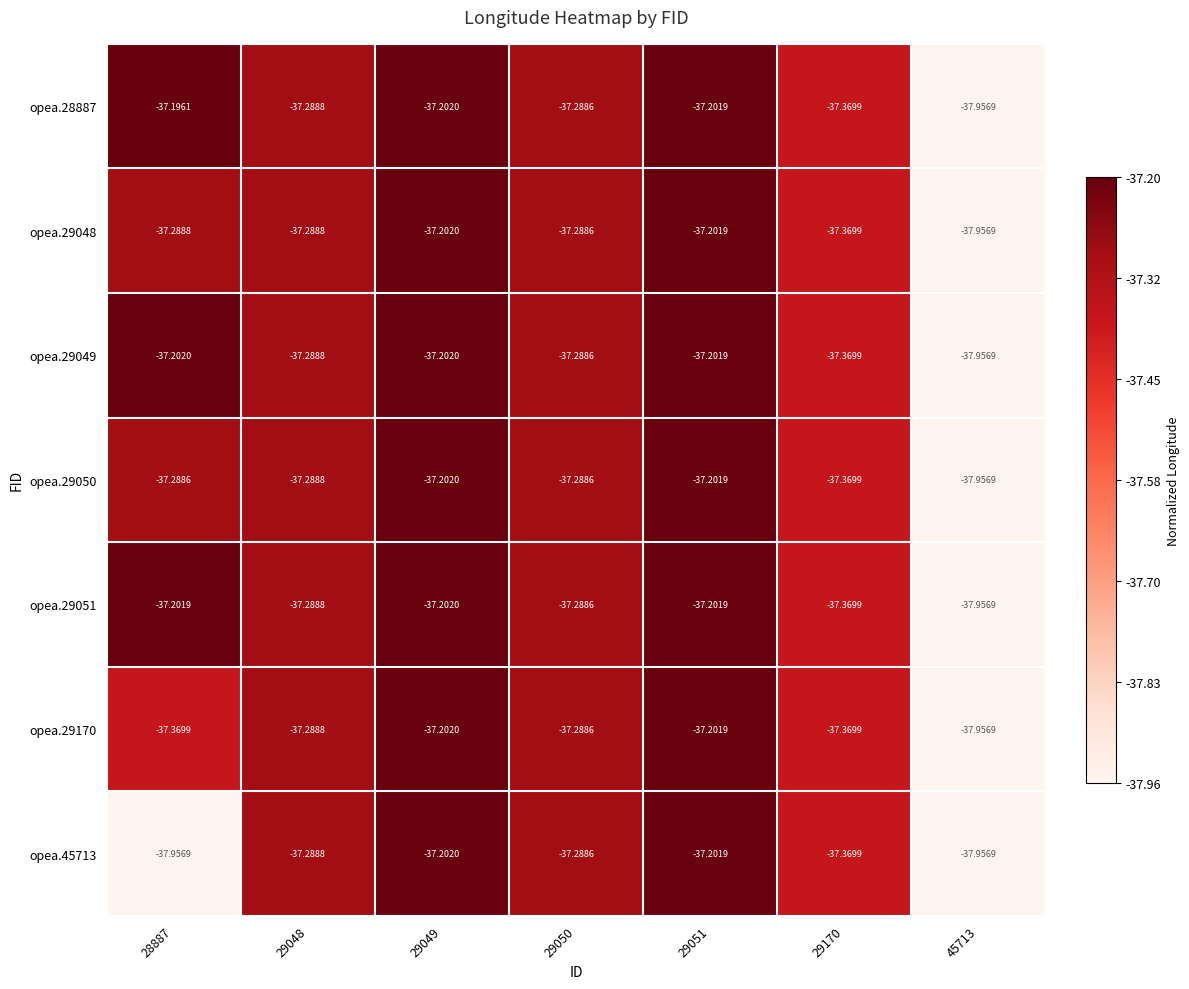

Is the value of opea.29048 at 29048 greater than the value of opea.29049 at 29049?

No